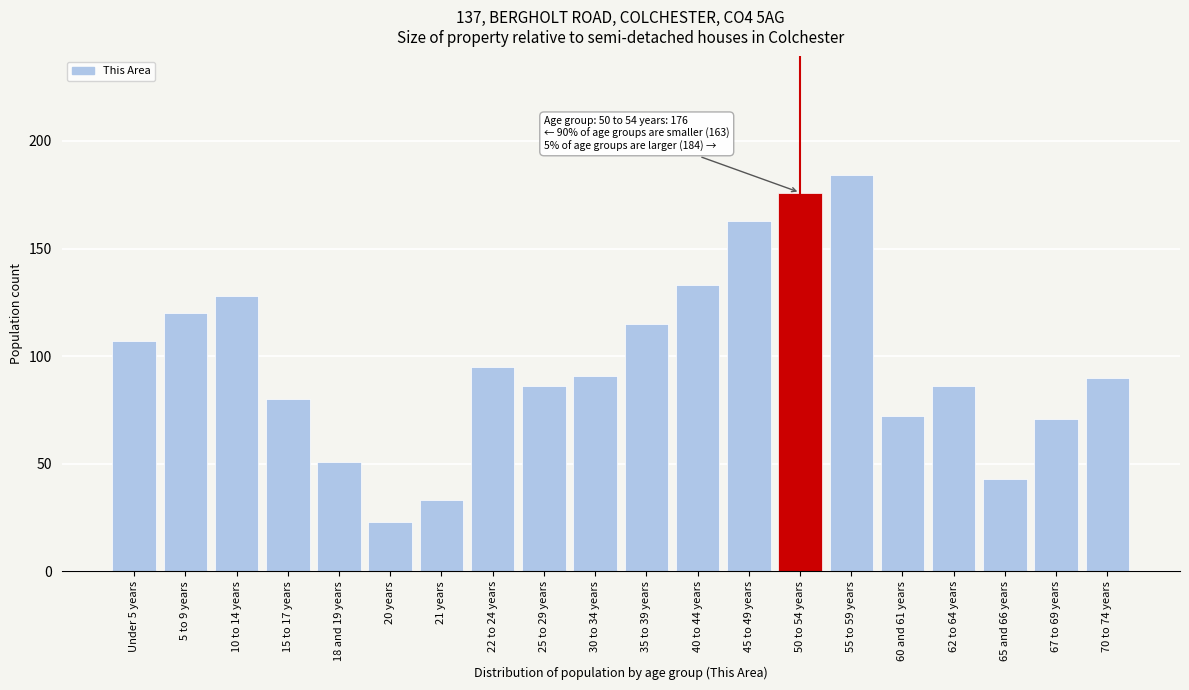

Reading right to left, transcribe all the data shown in this chart.

70 to 74 years=90	67 to 69 years=71	65 and 66 years=43	62 to 64 years=86	60 and 61 years=72	55 to 59 years=184	50 to 54 years=176	45 to 49 years=163	40 to 44 years=133	35 to 39 years=115	30 to 34 years=91	25 to 29 years=86	22 to 24 years=95	21 years=33	20 years=23	18 and 19 years=51	15 to 17 years=80	10 to 14 years=128	5 to 9 years=120	Under 5 years=107